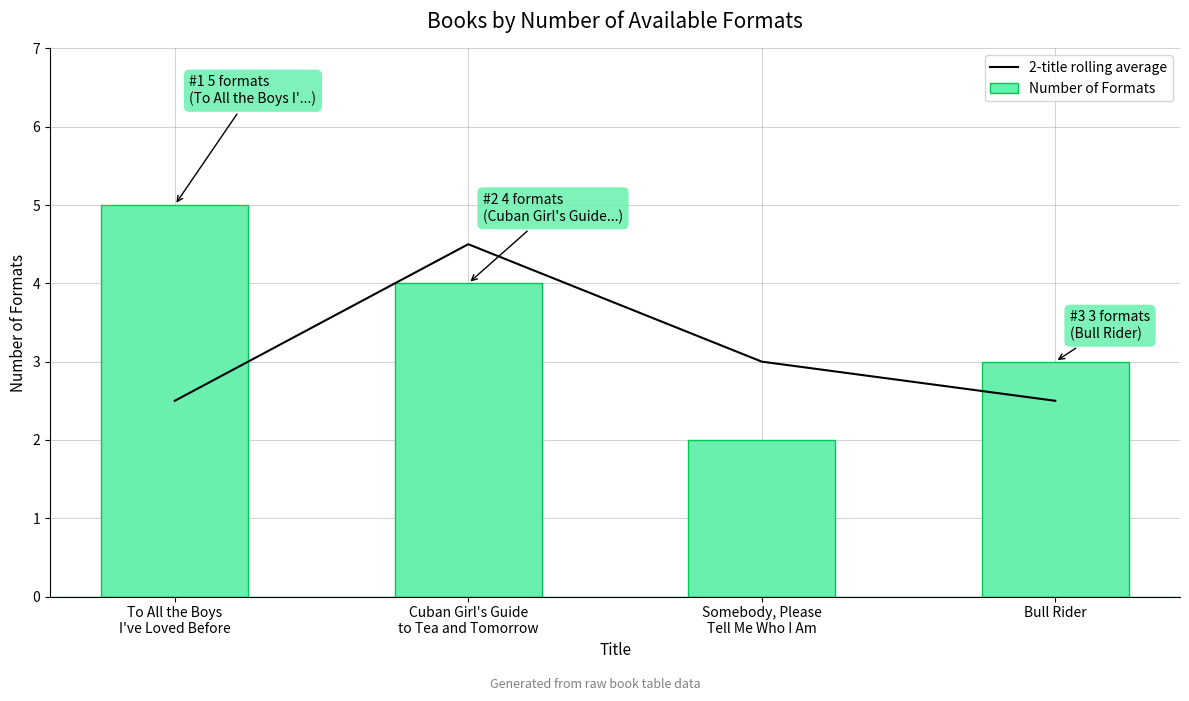

Which has a higher value, To All the Boys
I've Loved Before or Bull Rider?

To All the Boys
I've Loved Before